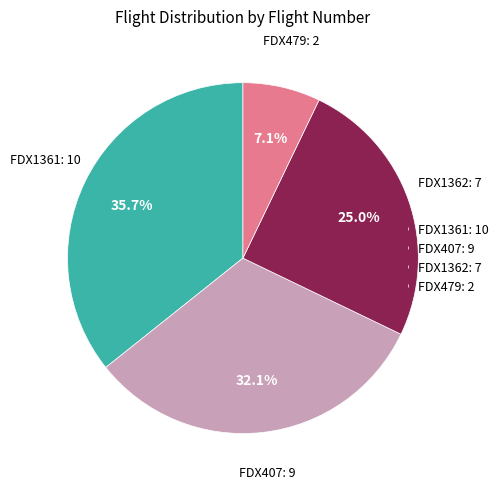

Which slice is the largest?

FDX1361: 10